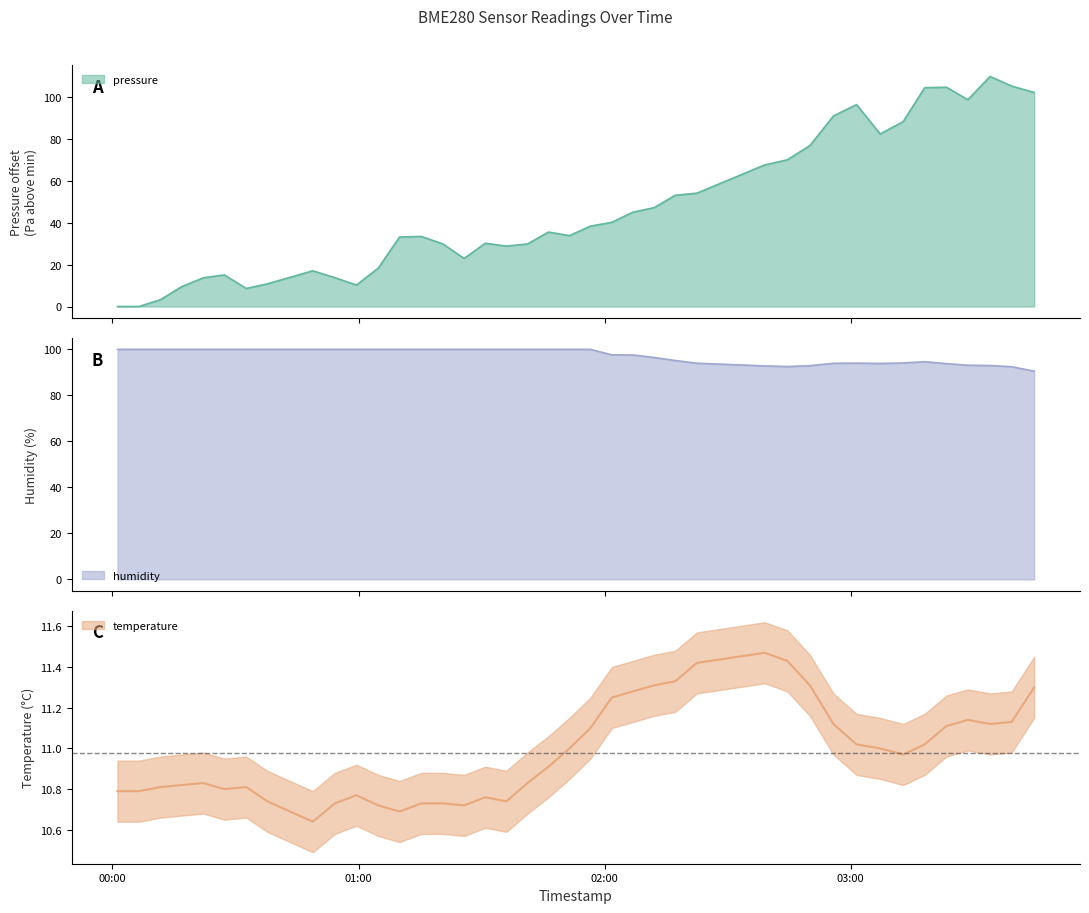

Count the number of categories in the chart.

40